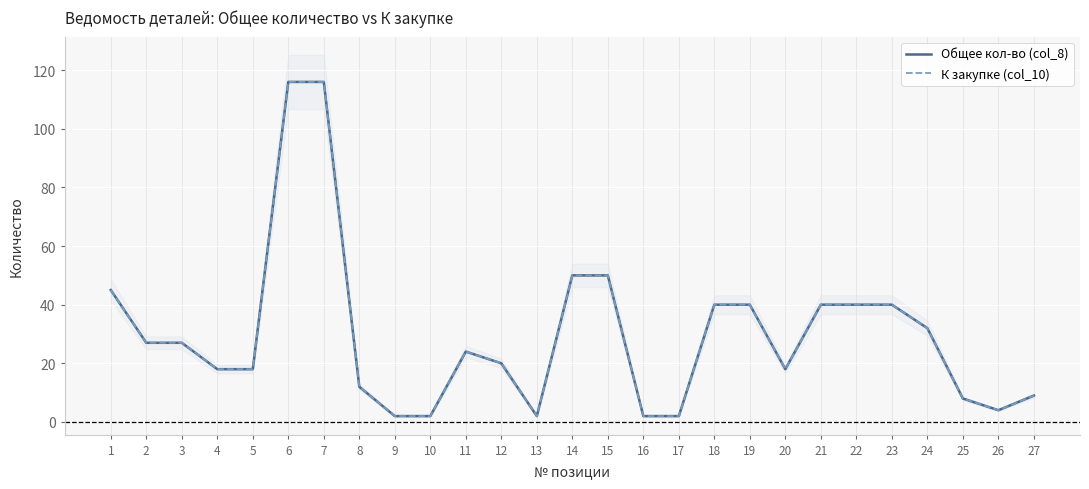

Which series has the largest total across all categories?

Общее кол-во (col_8)